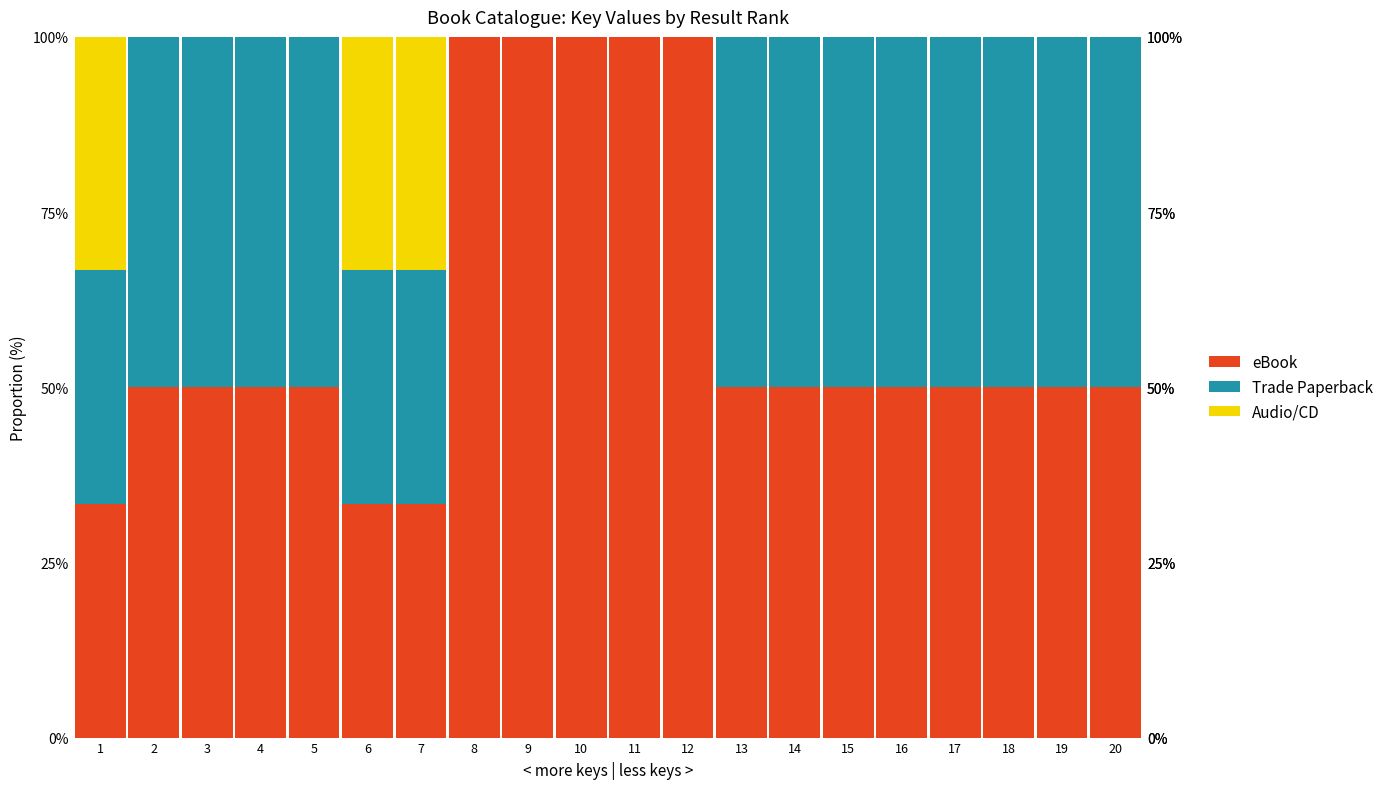

What is the sum of all eBook values?

1200.0